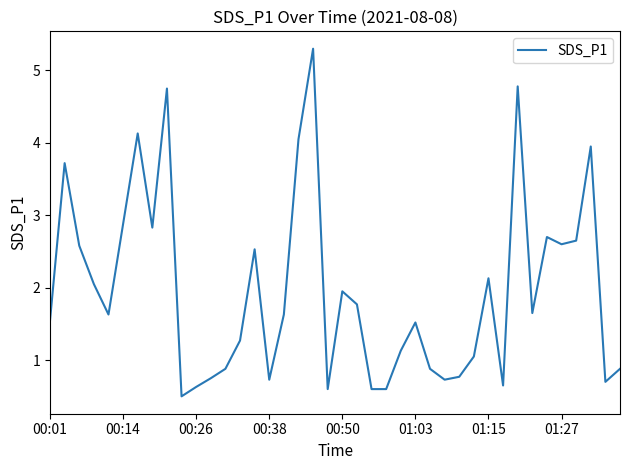

What is the greatest value displayed?

5.3